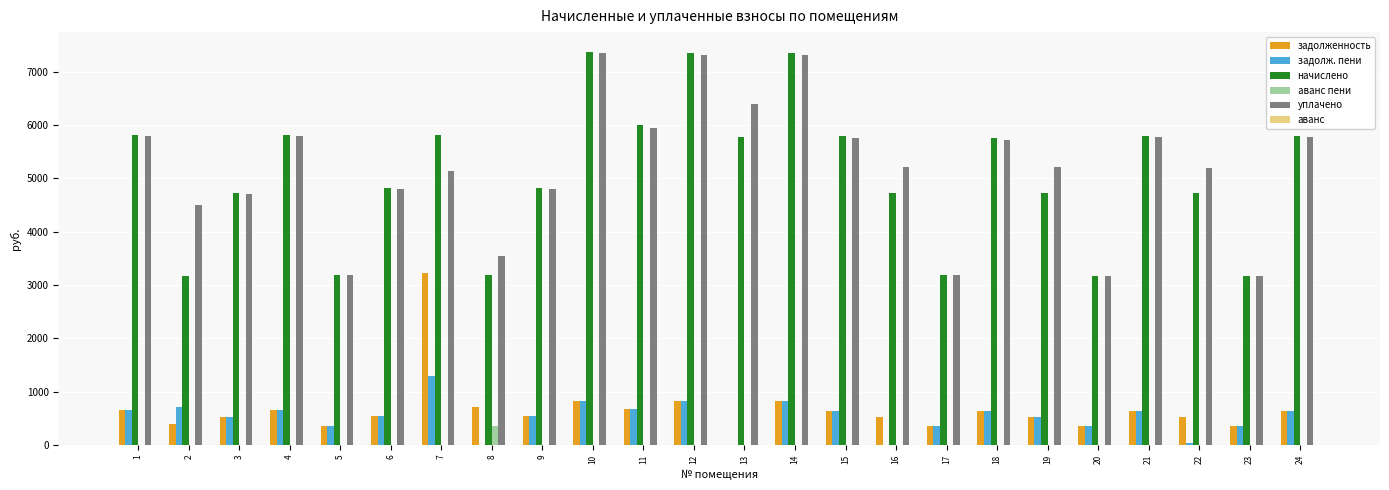

Is the value of задолж. пени at 5 greater than the value of уплачено at 7?

No